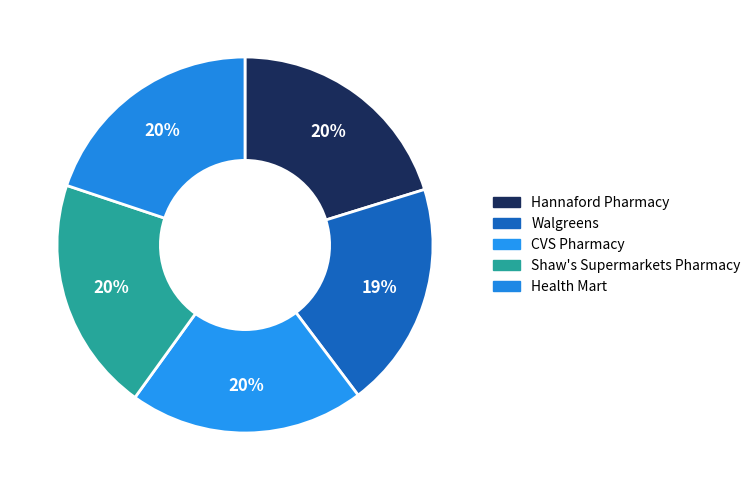

Which category has the biggest portion of the pie?

CVS Pharmacy